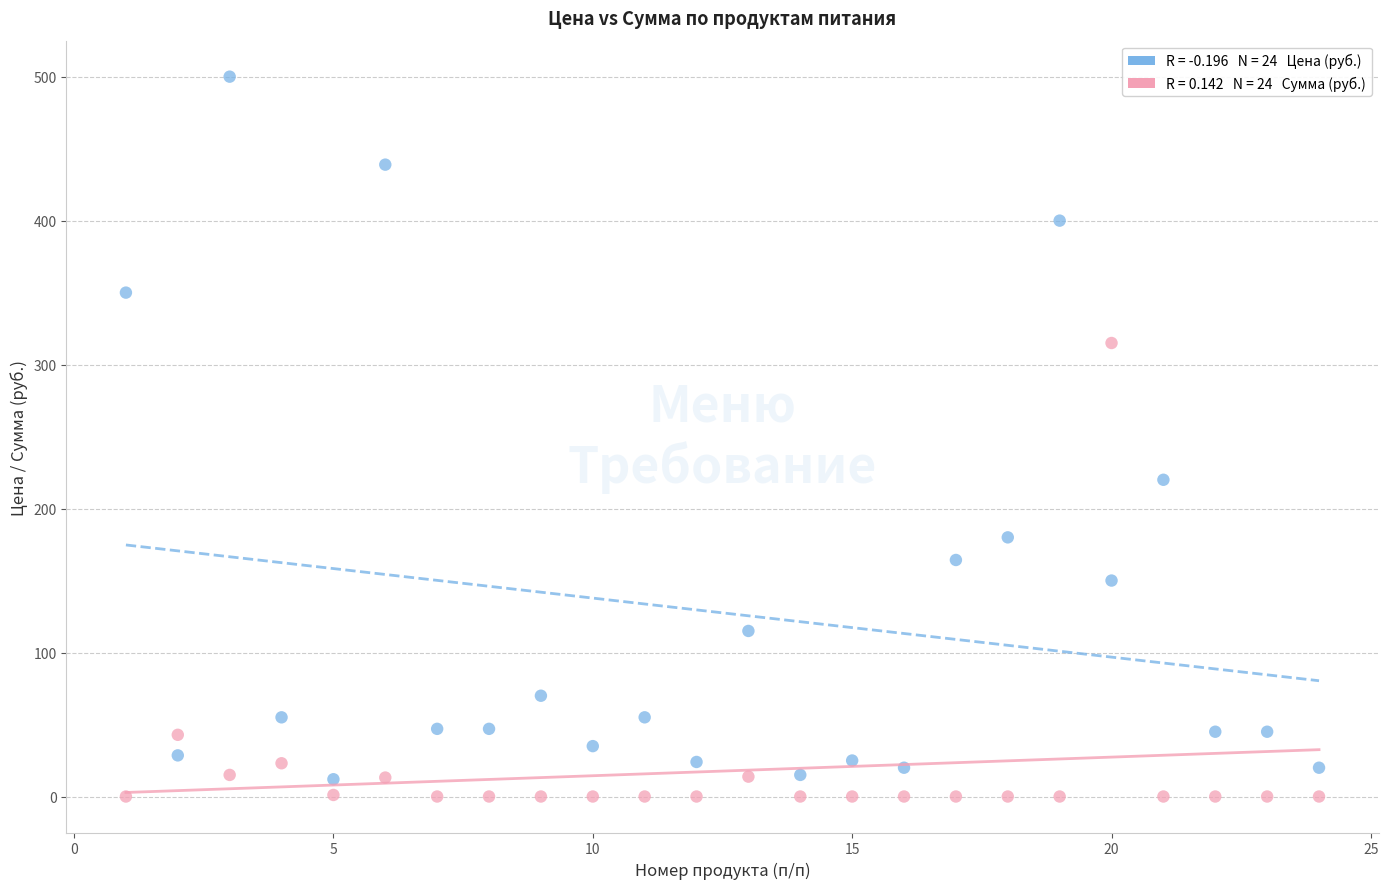

Across all series, what Y value is closest to 250?

220.0